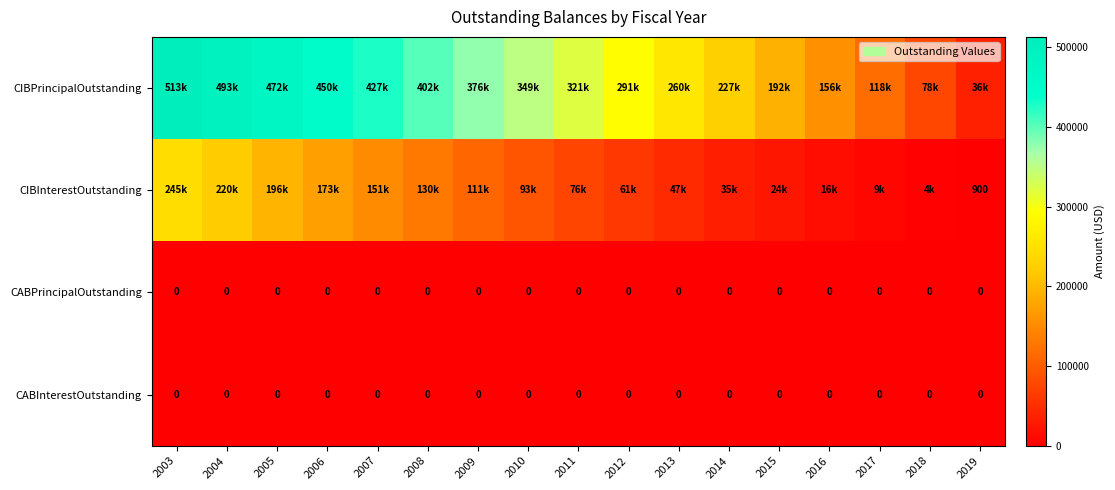

At how many categories does at least one series exceed 262899?

10